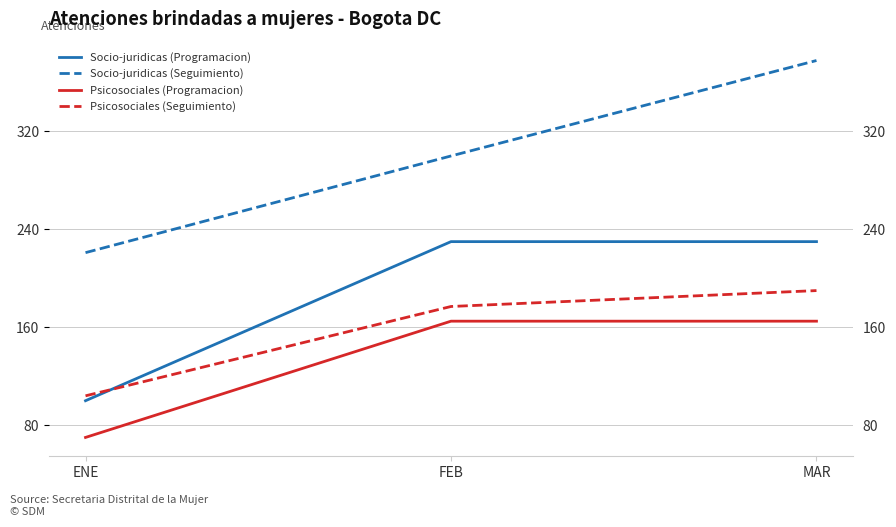

What are all the series names shown in the legend?

Socio-juridicas (Programacion), Socio-juridicas (Seguimiento), Psicosociales (Programacion), Psicosociales (Seguimiento)